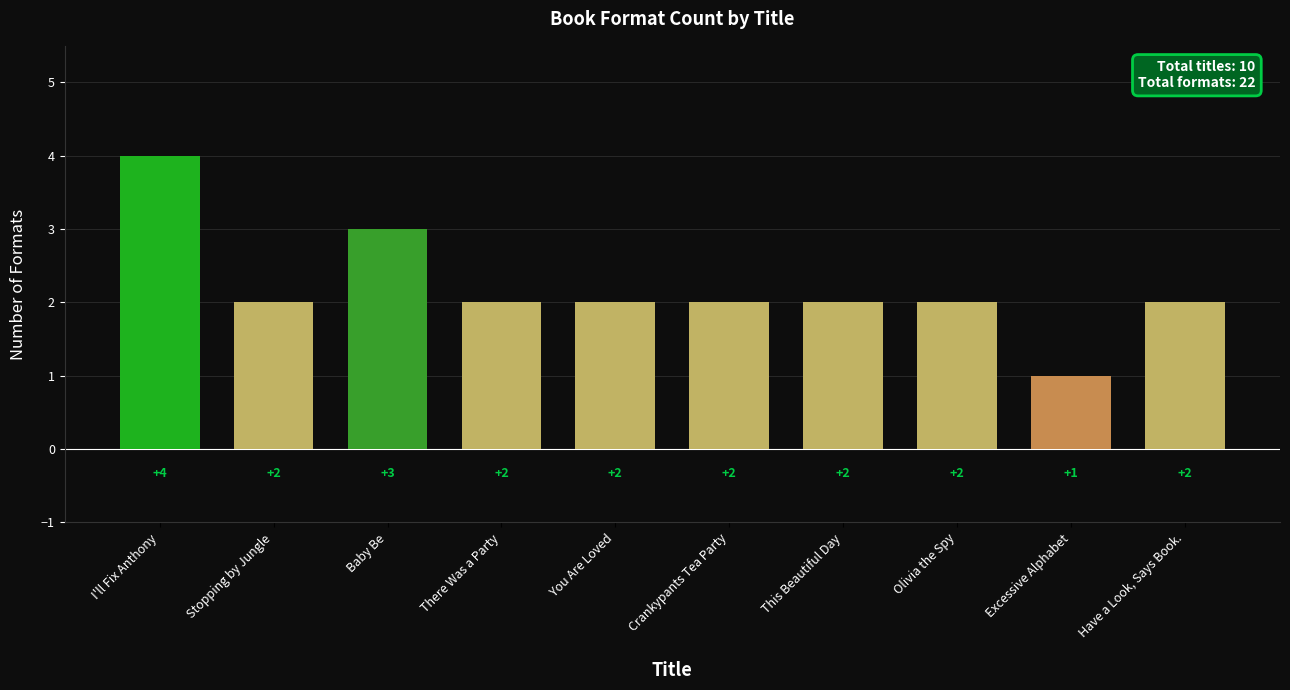

What is the greatest value displayed?

4